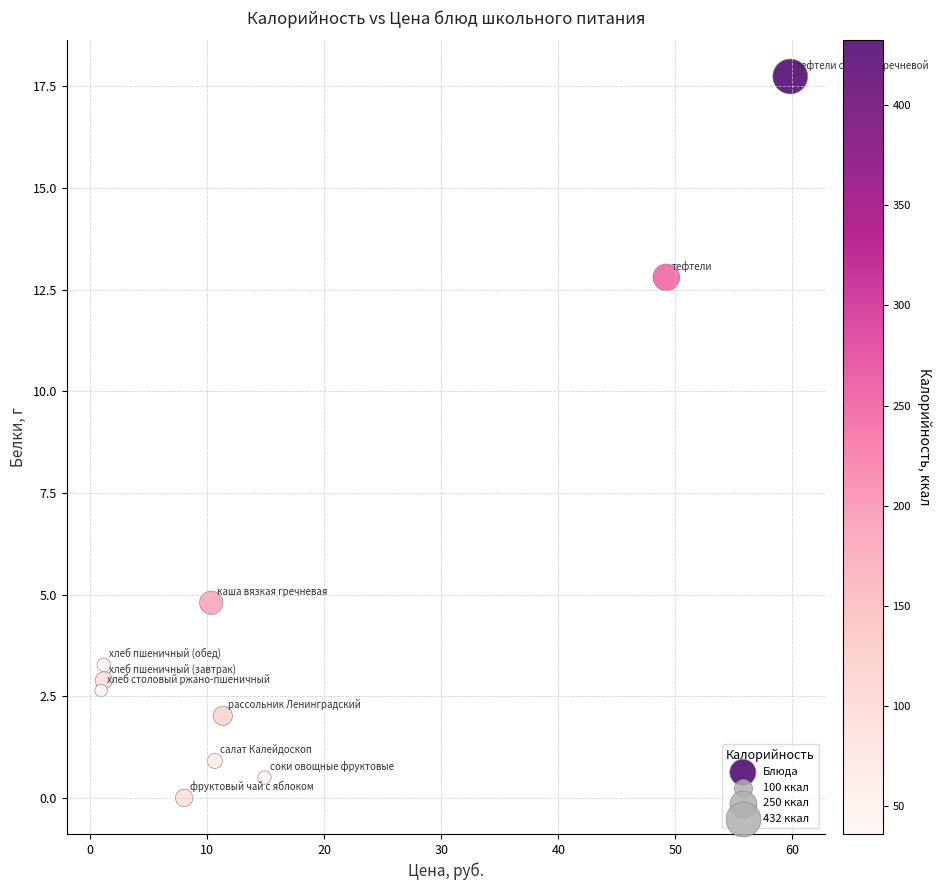

What Y value in the scatter plot is closest to 8?

4.8